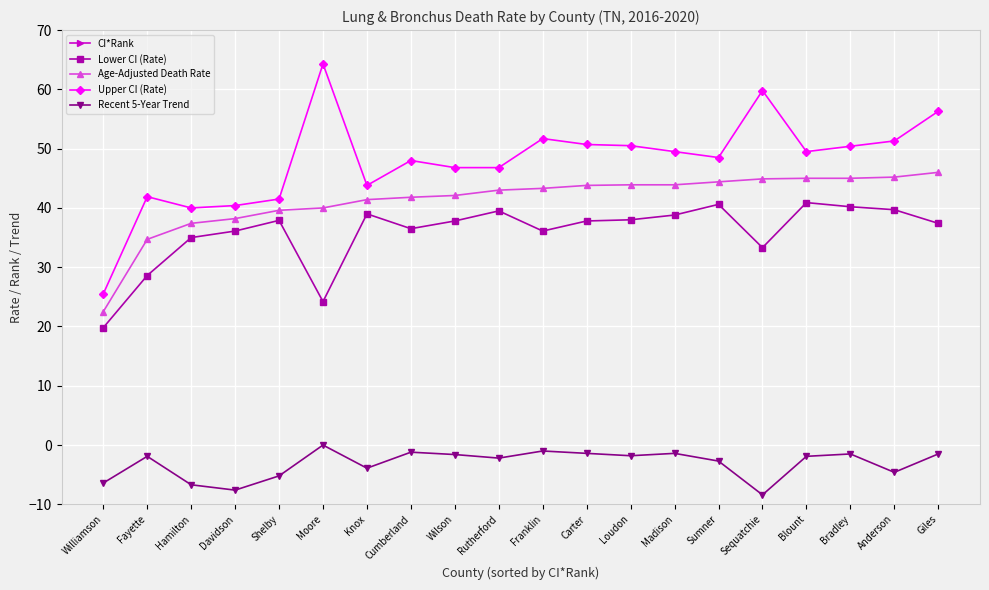

Reading left to right, transcribe all the data shown in this chart.

CI*Rank: Williamson=95.0	Fayette=94.0	Hamilton=93.0	Davidson=92.0	Shelby=91.0	Moore=90.0	Knox=89.0	Cumberland=88.0	Wilson=87.0	Rutherford=86.0	Franklin=85.0	Carter=84.0	Loudon=83.0	Madison=82.0	Sumner=81.0	Sequatchie=80.0	Blount=79.0	Bradley=78.0	Anderson=77.0	Giles=76.0
Lower CI (Rate): Williamson=19.8	Fayette=28.6	Hamilton=35.0	Davidson=36.1	Shelby=37.9	Moore=24.2	Knox=39.0	Cumberland=36.5	Wilson=37.8	Rutherford=39.5	Franklin=36.1	Carter=37.8	Loudon=38.0	Madison=38.8	Sumner=40.6	Sequatchie=33.3	Blount=40.9	Bradley=40.2	Anderson=39.7	Giles=37.4
Age-Adjusted Death Rate: Williamson=22.5	Fayette=34.7	Hamilton=37.4	Davidson=38.2	Shelby=39.6	Moore=40.0	Knox=41.4	Cumberland=41.8	Wilson=42.1	Rutherford=43.0	Franklin=43.3	Carter=43.8	Loudon=43.9	Madison=43.9	Sumner=44.4	Sequatchie=44.9	Blount=45.0	Bradley=45.0	Anderson=45.2	Giles=46.0
Upper CI (Rate): Williamson=25.5	Fayette=41.9	Hamilton=40.0	Davidson=40.4	Shelby=41.5	Moore=64.3	Knox=43.8	Cumberland=48.0	Wilson=46.8	Rutherford=46.8	Franklin=51.7	Carter=50.7	Loudon=50.5	Madison=49.5	Sumner=48.5	Sequatchie=59.8	Blount=49.5	Bradley=50.4	Anderson=51.3	Giles=56.3
Recent 5-Year Trend: Williamson=-6.4	Fayette=-1.9	Hamilton=-6.7	Davidson=-7.6	Shelby=-5.2	Moore=0.0	Knox=-3.9	Cumberland=-1.2	Wilson=-1.6	Rutherford=-2.2	Franklin=-1.0	Carter=-1.4	Loudon=-1.8	Madison=-1.4	Sumner=-2.7	Sequatchie=-8.4	Blount=-1.9	Bradley=-1.5	Anderson=-4.6	Giles=-1.5